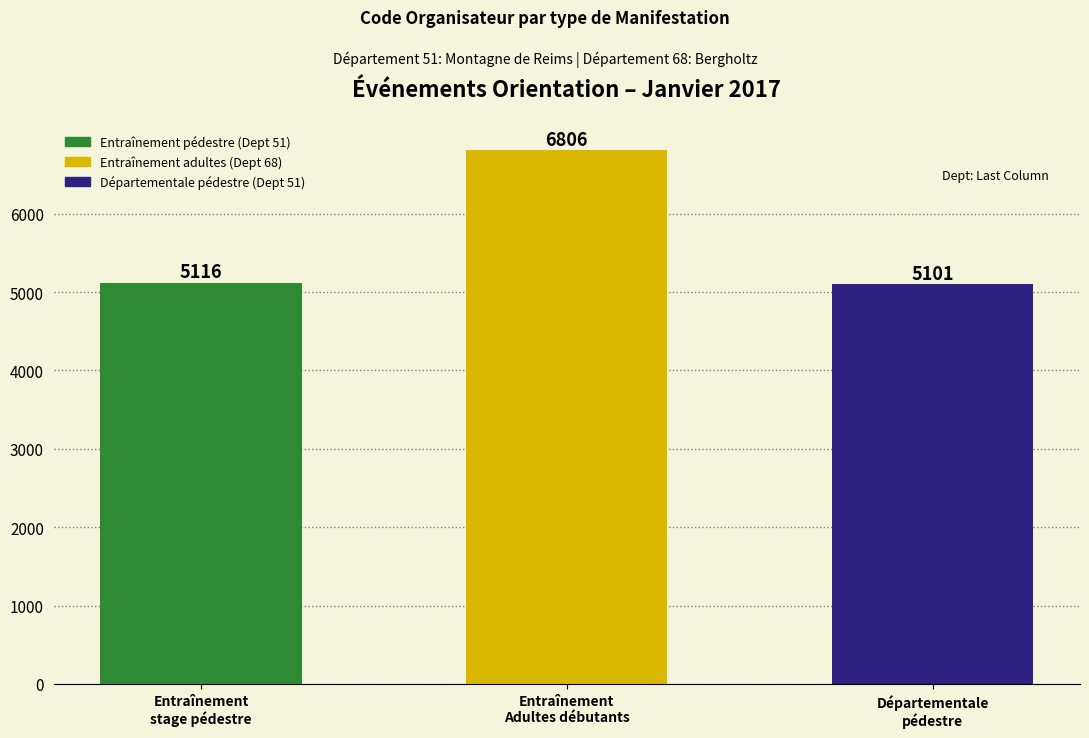

Between Entraînement
stage pédestre and Entraînement
Adultes débutants, which is larger?

Entraînement
Adultes débutants